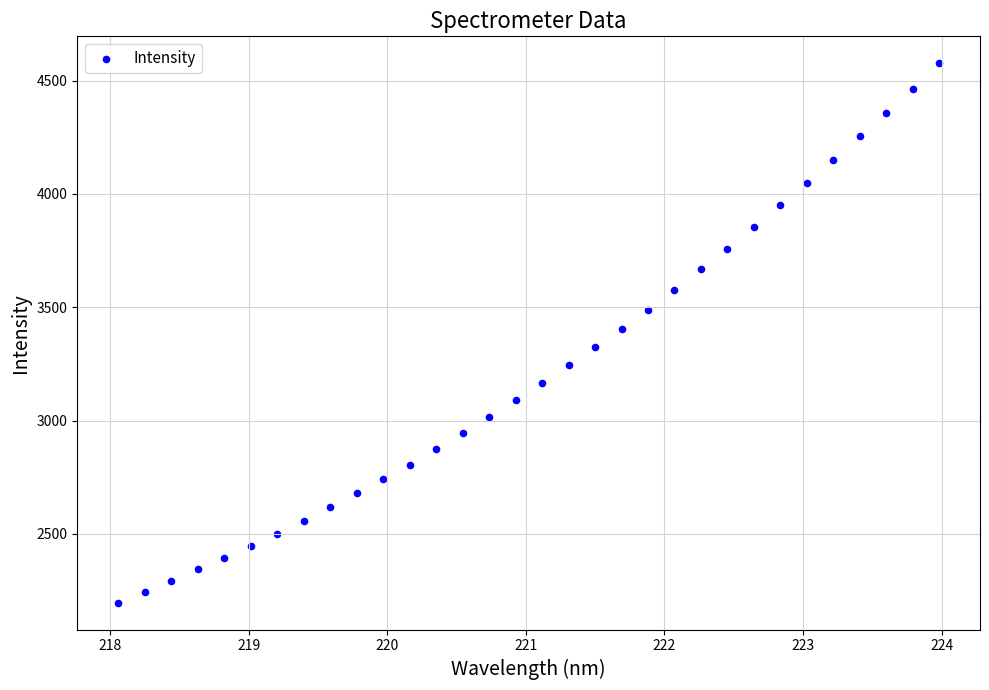

What is the range of Y values (max minus min)?

2379.6